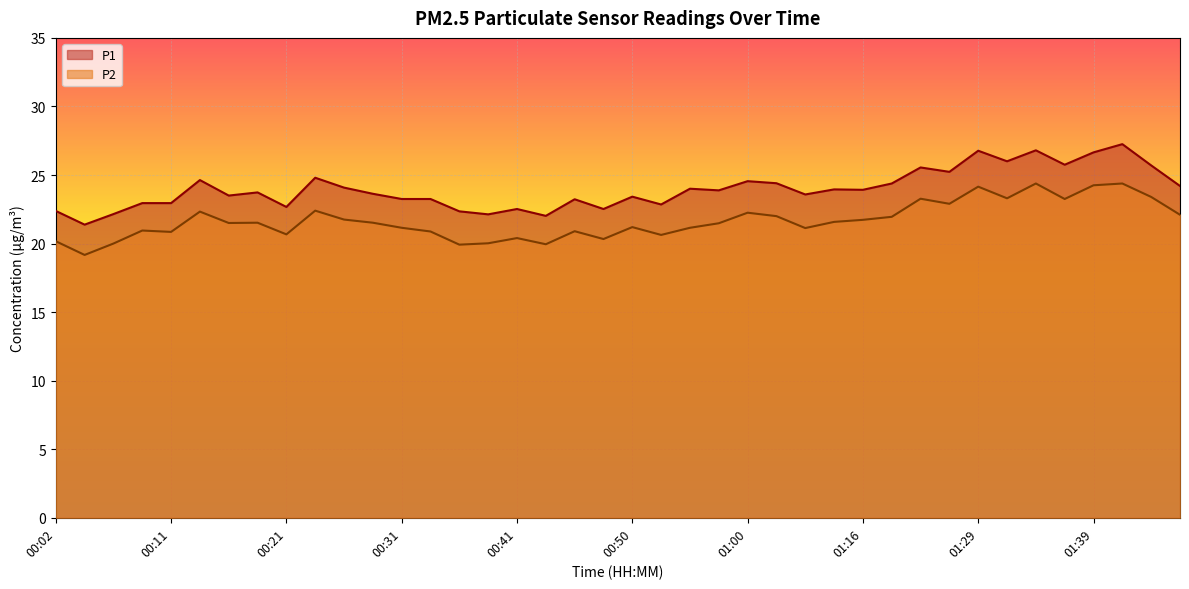

Which series has the largest range (max minus min)?

P1